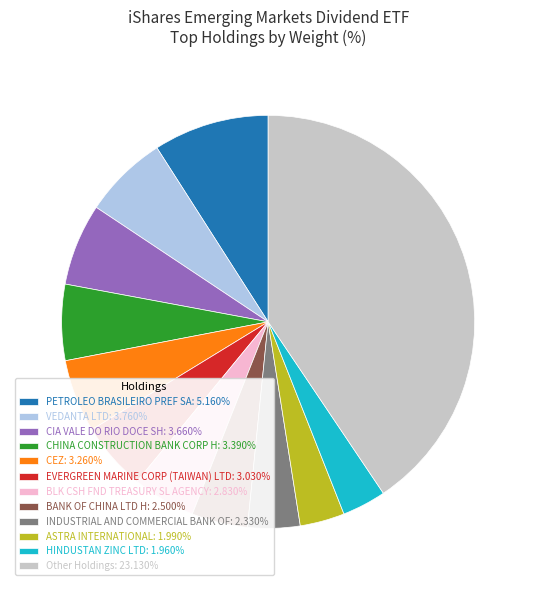

Do CHINA CONSTRUCTION BANK CORP H: 3.390% and INDUSTRIAL AND COMMERCIAL BANK OF: 2.330% together represent more than half of the pie?

No